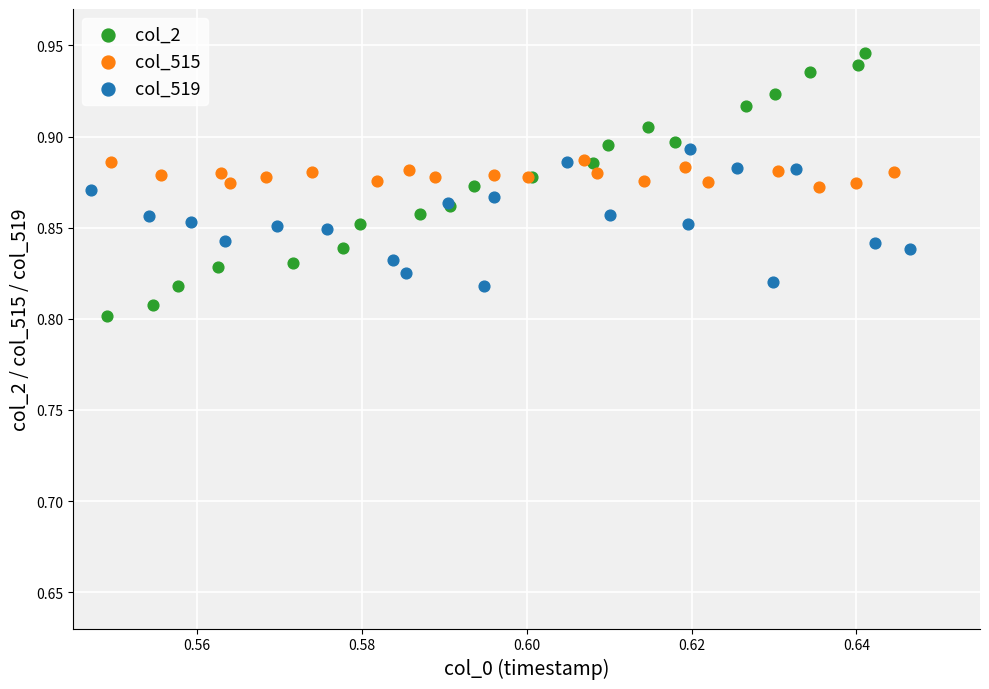

Which series reaches the maximum Y coordinate?

col_2